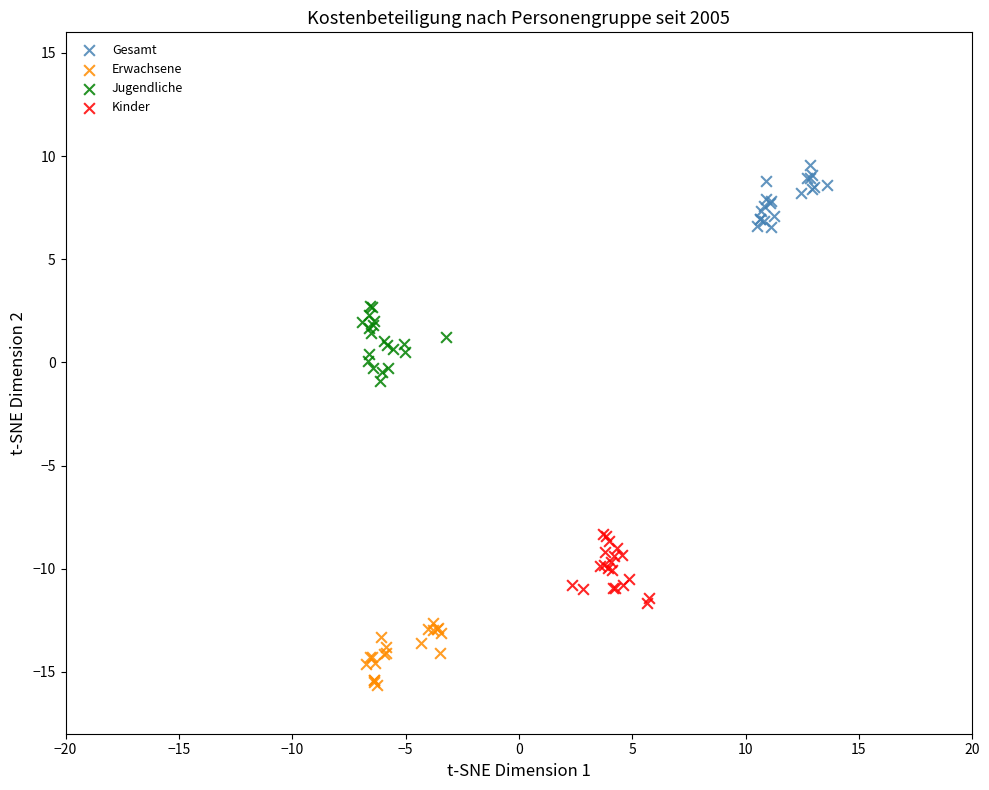

Which series contains the highest Y value?

Gesamt